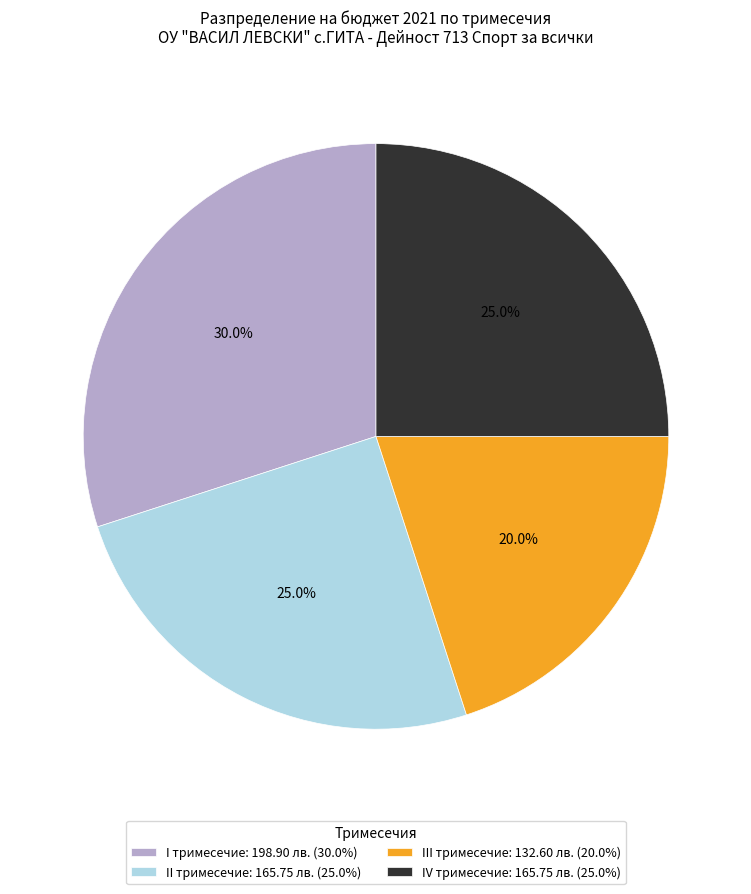

To the nearest percent, what is the average slice percentage?

25%